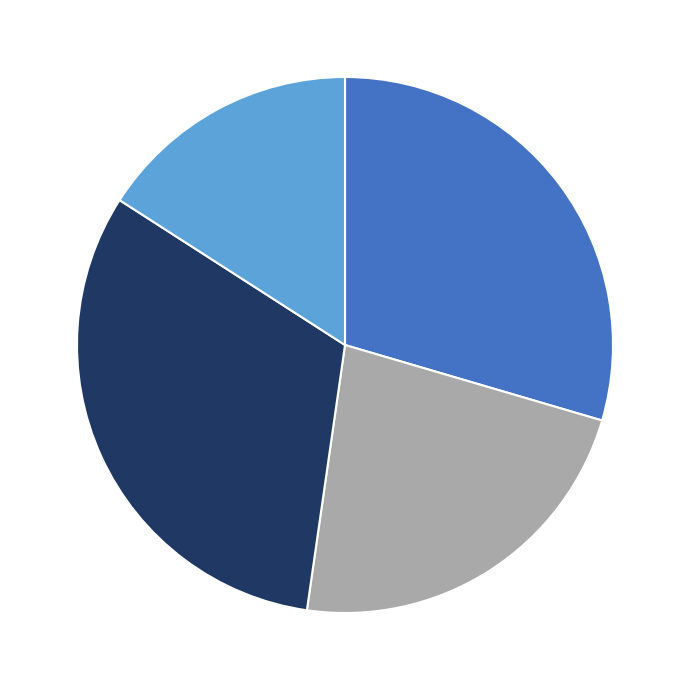

Does any single category account for the majority?

No